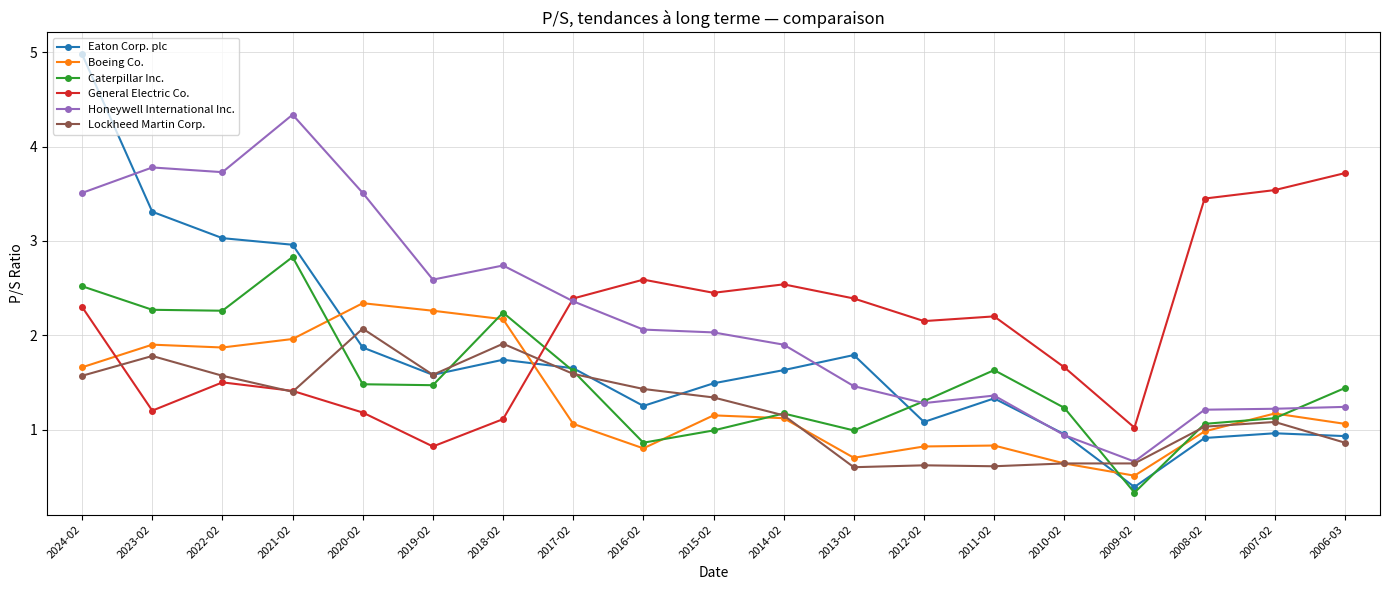

What position from the right is 2011-02?

6